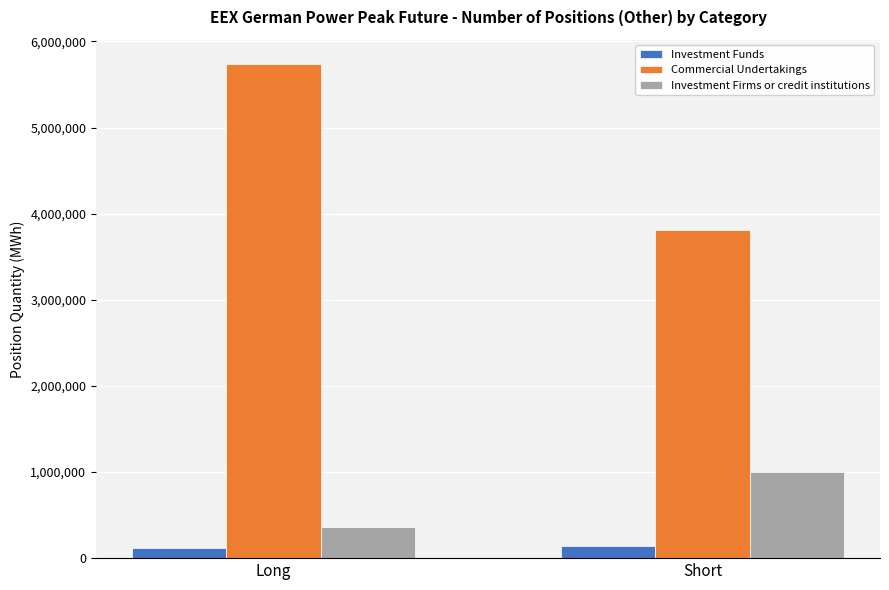

What are all the series names shown in the legend?

Investment Funds, Commercial Undertakings, Investment Firms or credit institutions